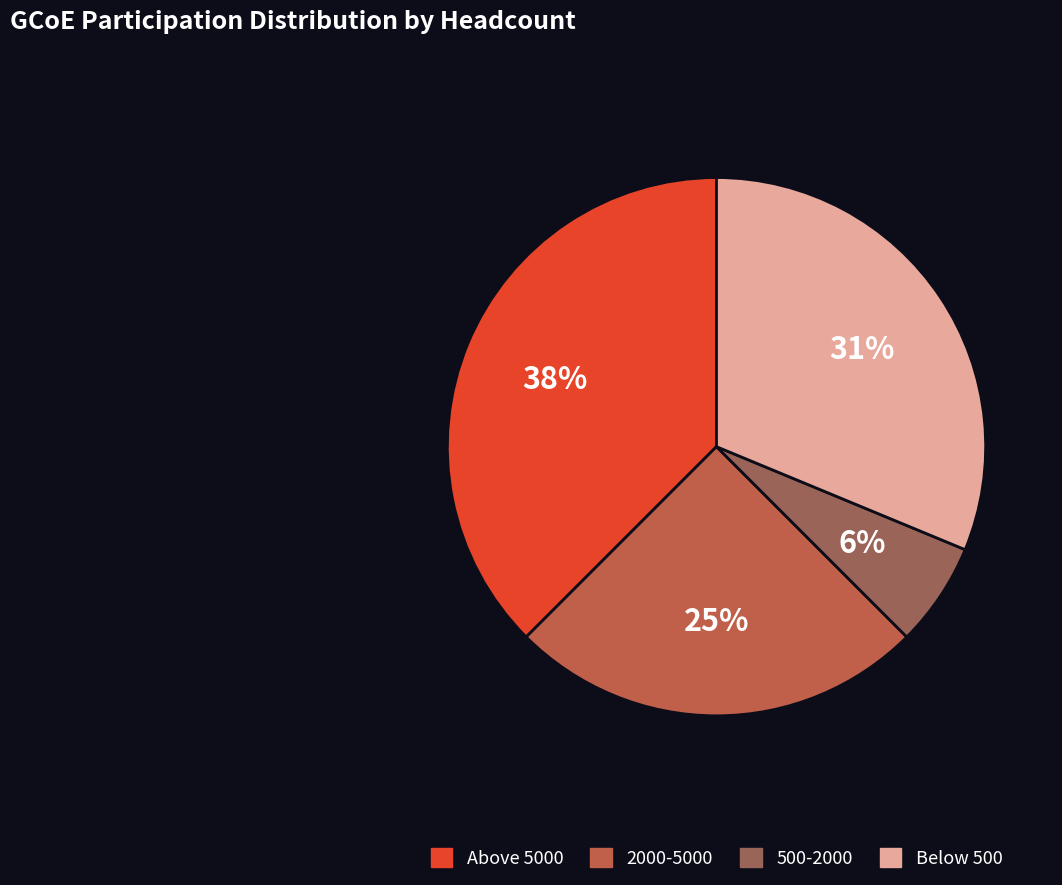

Count the number of slices in the pie.

4